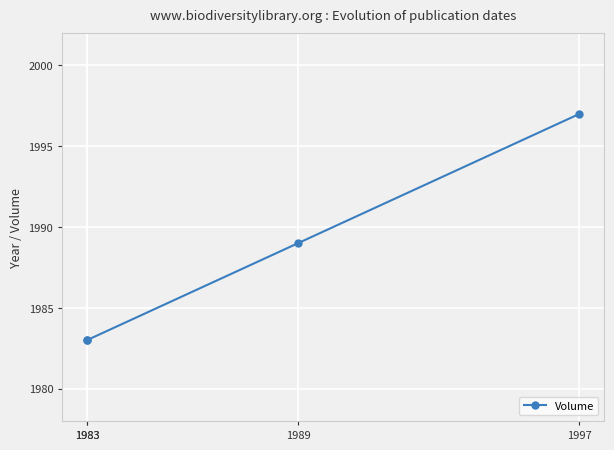

True or false: the data has more than 0 interior local peaks.

False